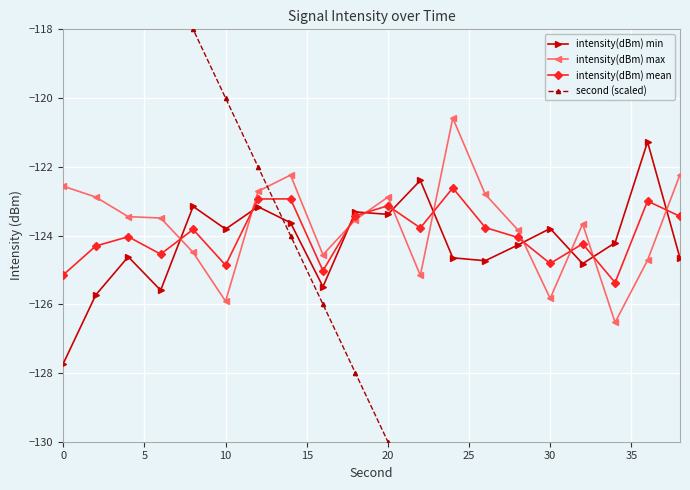

Which has a higher value, 5 or 35?

35